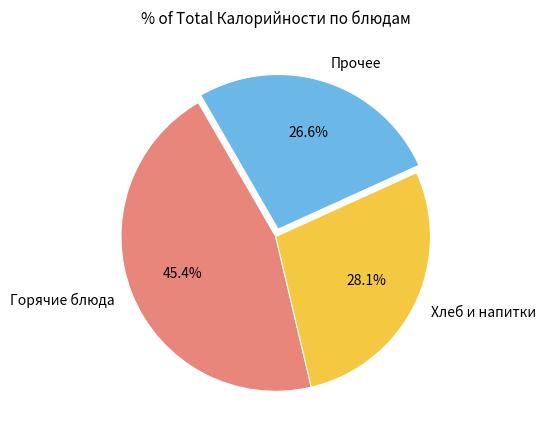

Rank the categories by value from lowest to highest.

Прочее, Хлеб и напитки, Горячие блюда